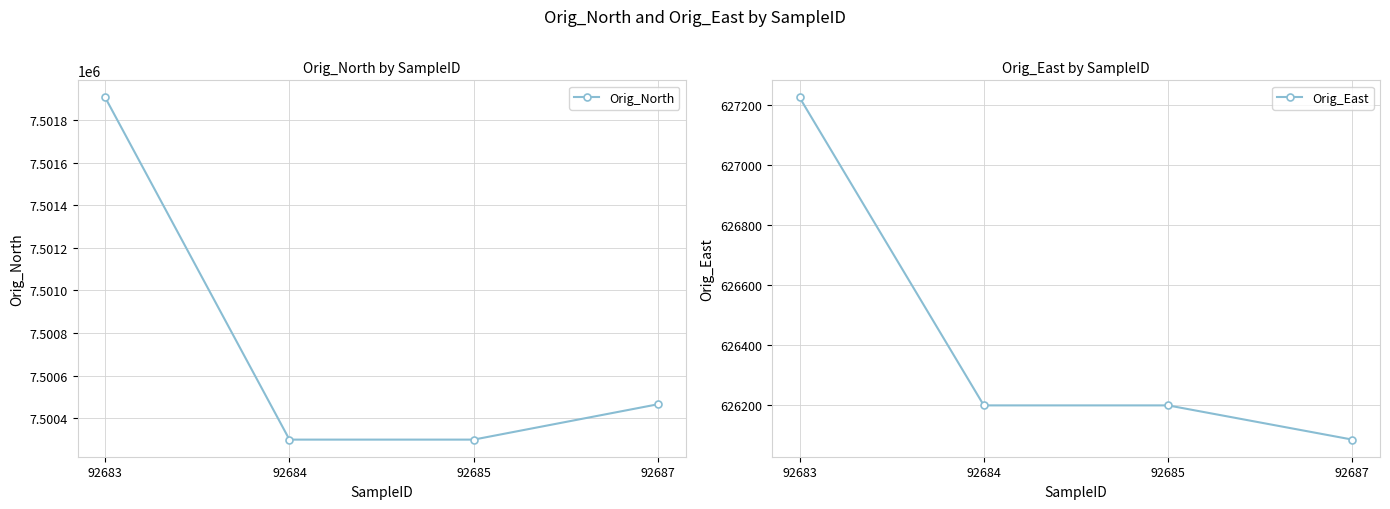

How many data points in Orig_North are less than 7500466?

2